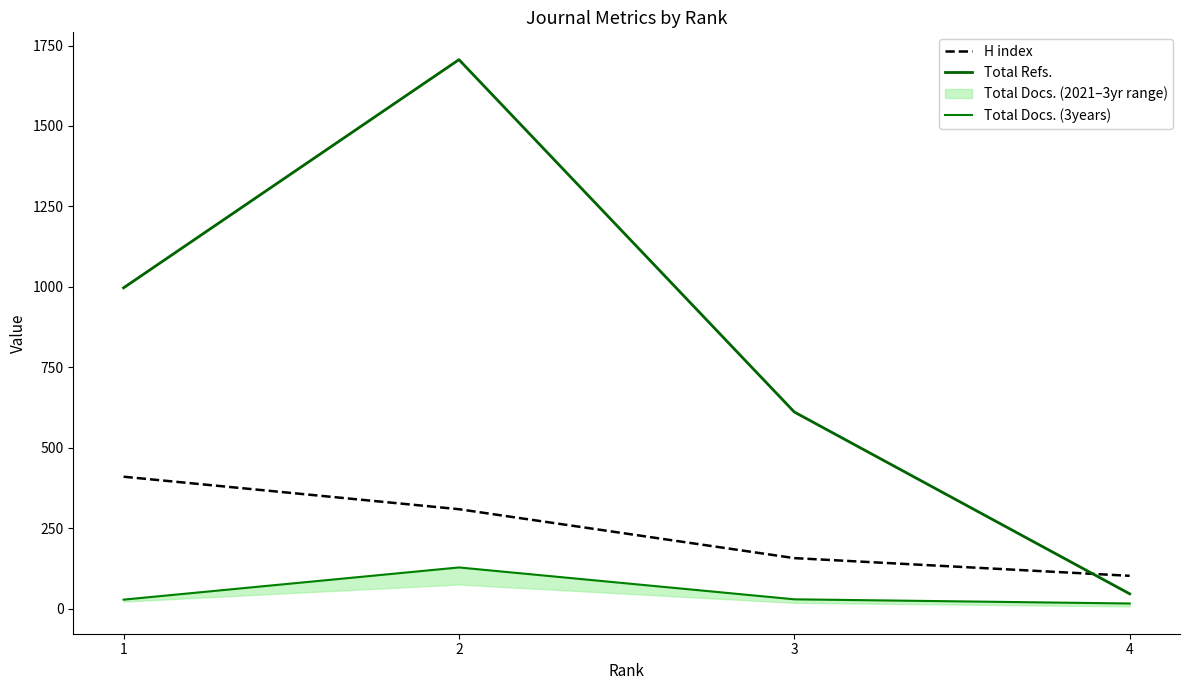

Where does the Total Refs. series first go above 997?

2